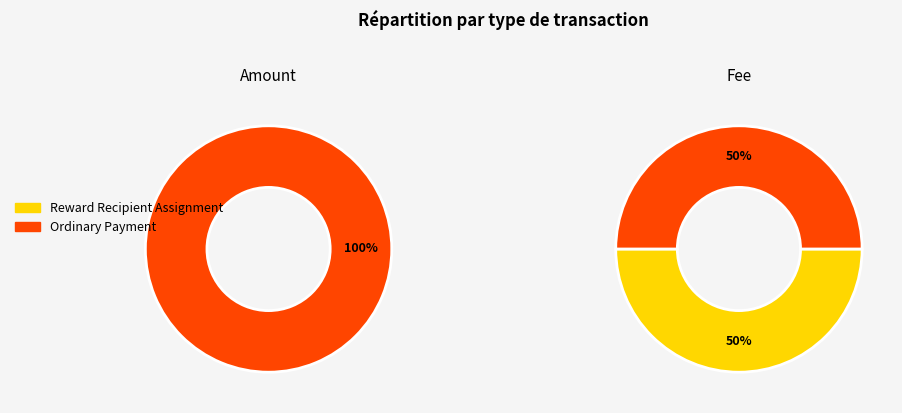

To the nearest percent, what portion does Reward Recipient Assignment represent?

50%